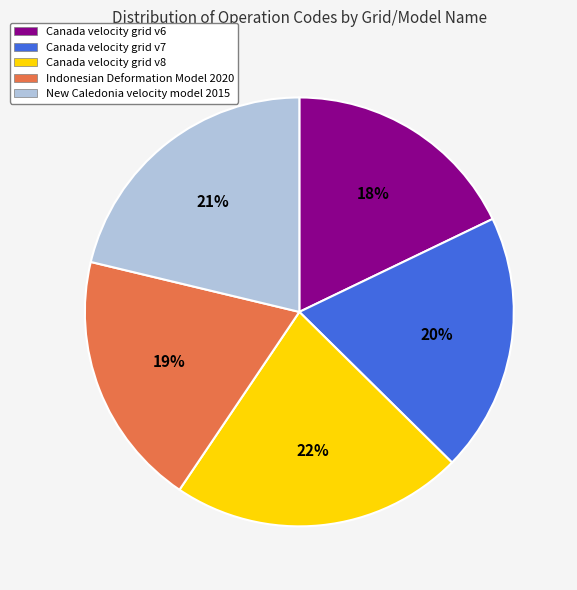

Is there any slice that represents more than half of the pie?

No